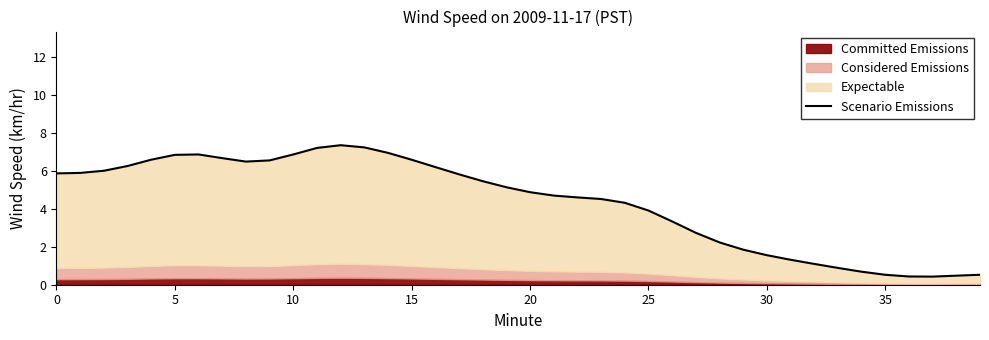

What is the sum of the values at 15 and 36?

7.0